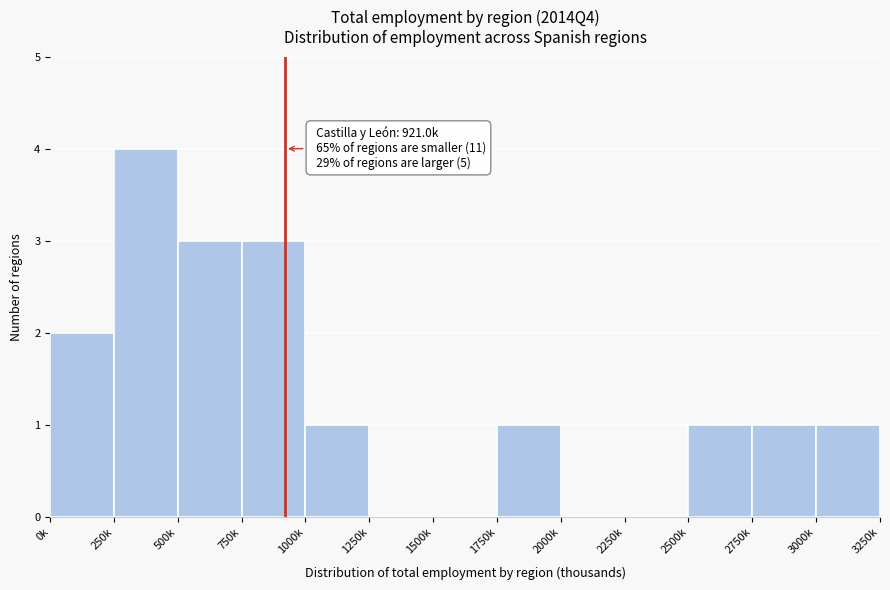

Reading left to right, transcribe all the data shown in this chart.

0k=2	250k=4	500k=3	750k=3	1000k=1	1250k=0	1500k=0	1750k=1	2000k=0	2250k=0	2500k=1	2750k=1	3000k=1